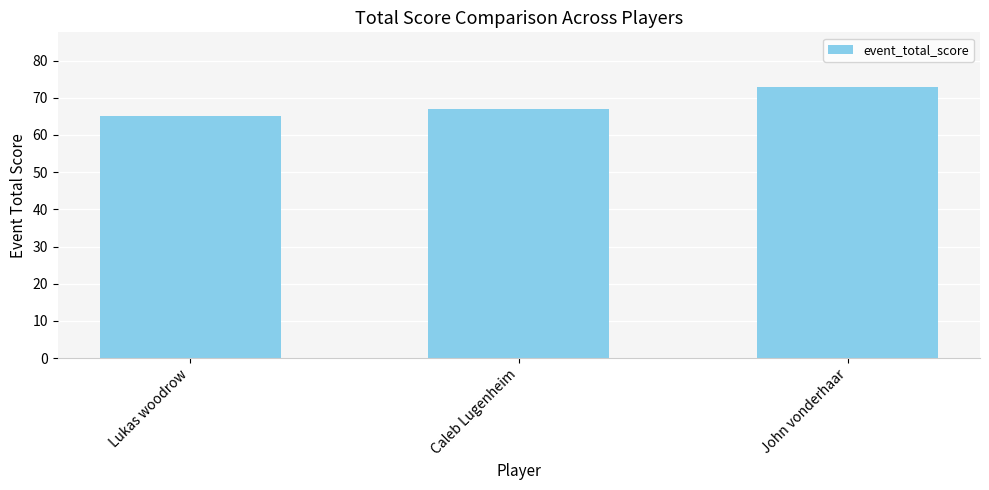

Where is the data nearest to the value 69?

Caleb Lugenheim